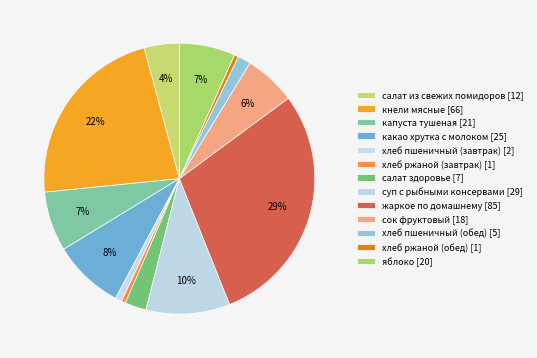

Between хлеб ржаной (завтрак) and какао хрутка с молоком, which is larger?

какао хрутка с молоком